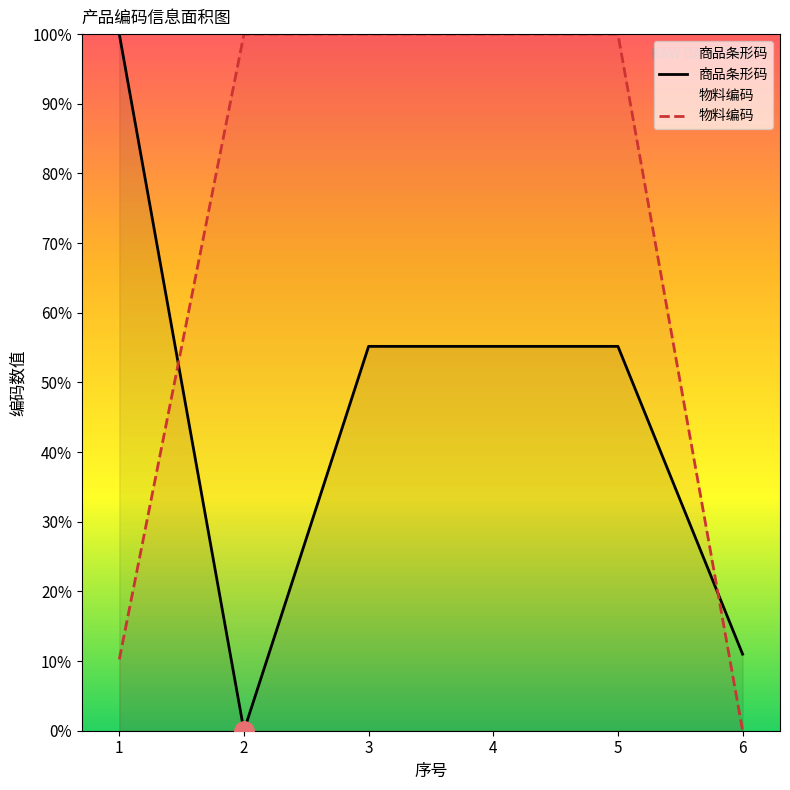

Is it true that 商品条形码 equals 55.2 at 3?

True